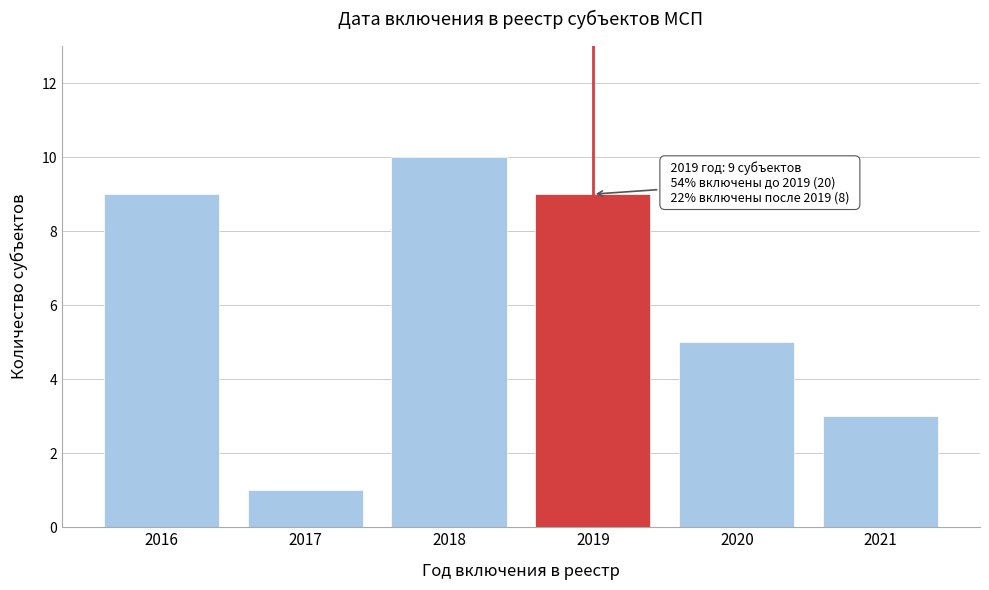

Reading right to left, transcribe all the data shown in this chart.

3	5	9	10	1	9